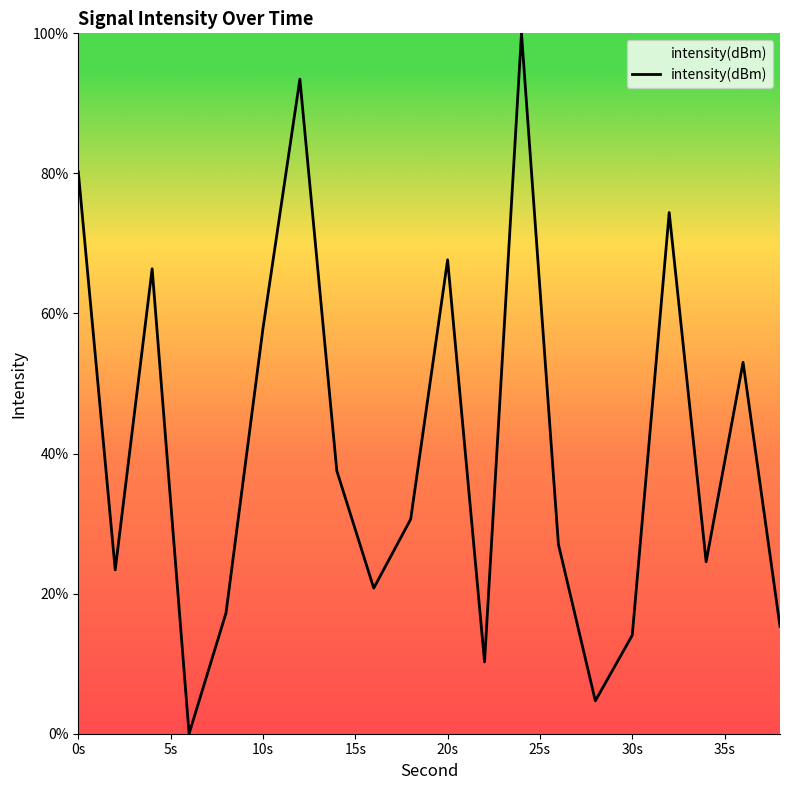

What is the greatest value displayed?

100.0